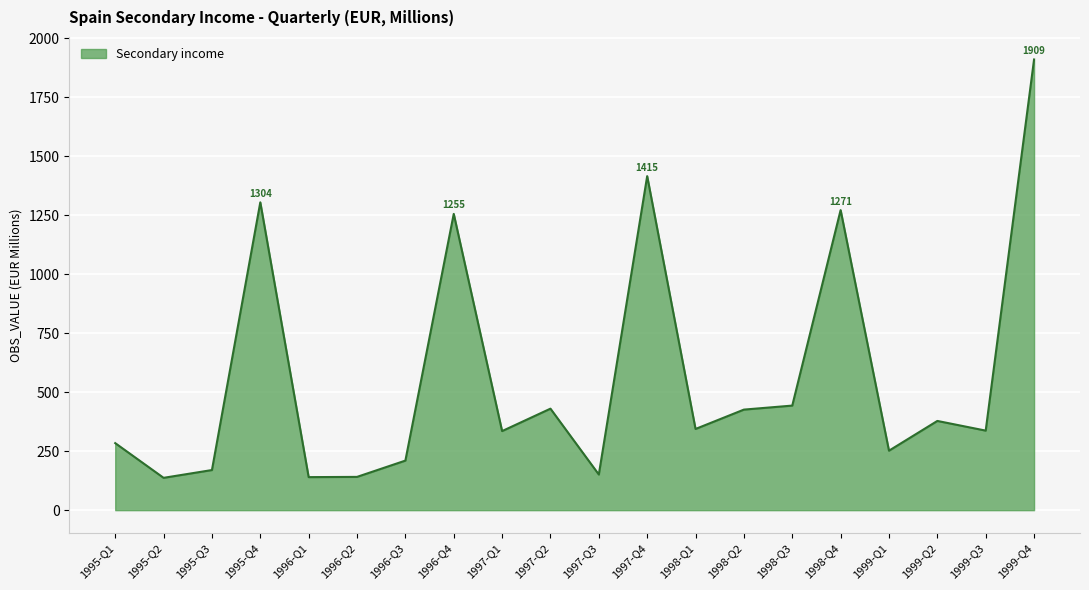

Where is the first local minimum?

1995-Q2